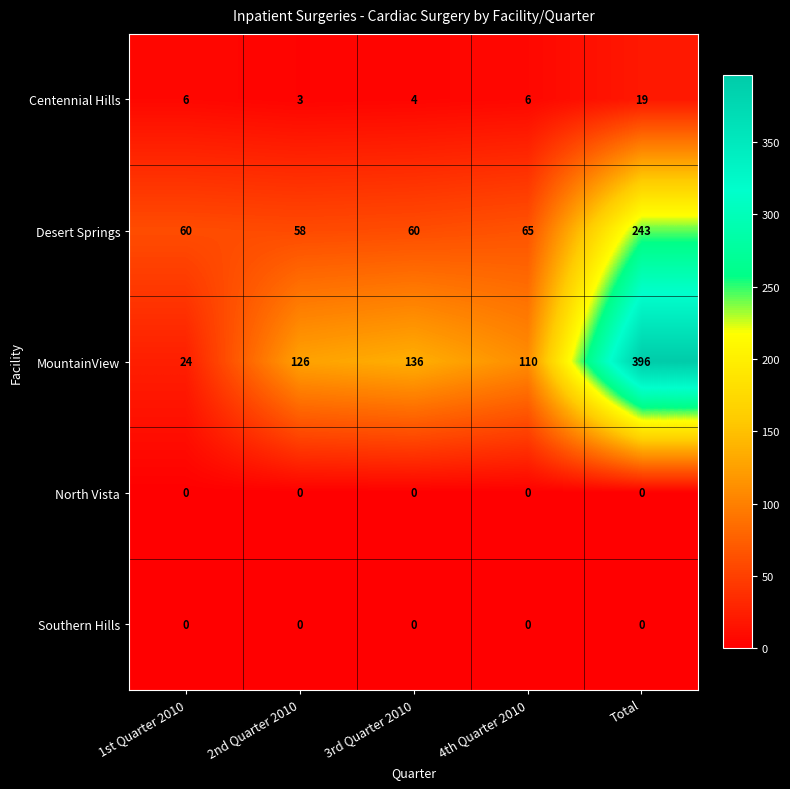

How many data points does each series have?

5